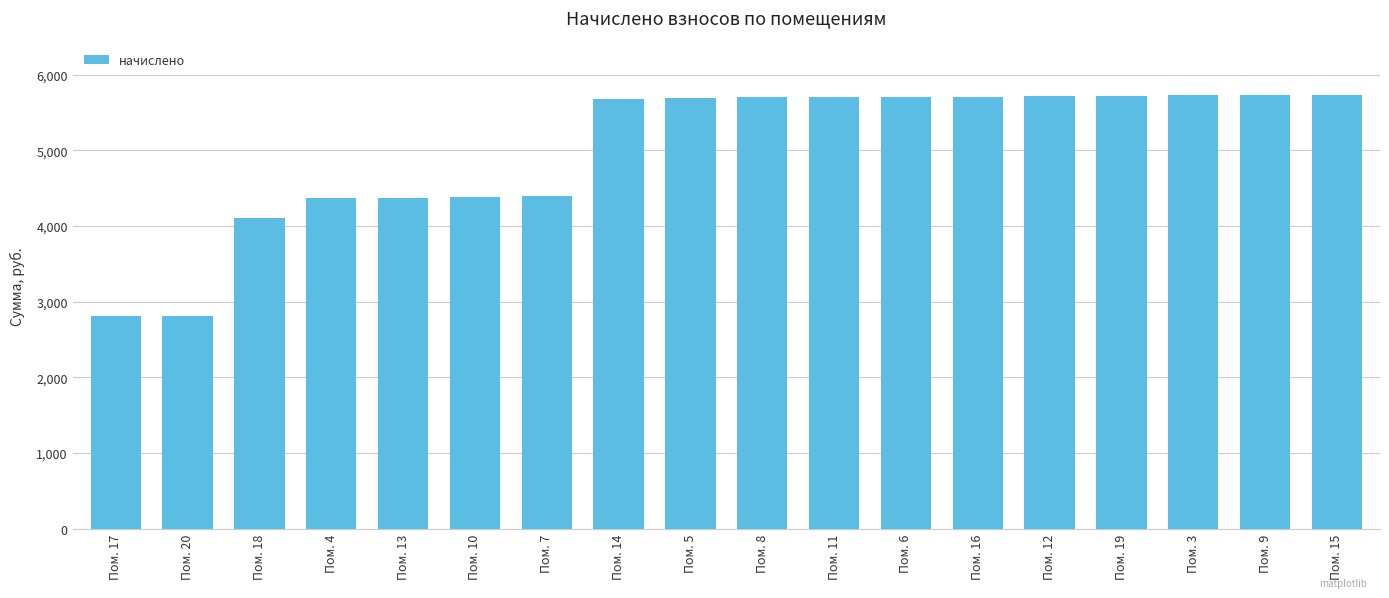

What is the label of the 7th bar from the right?

Пом. 6